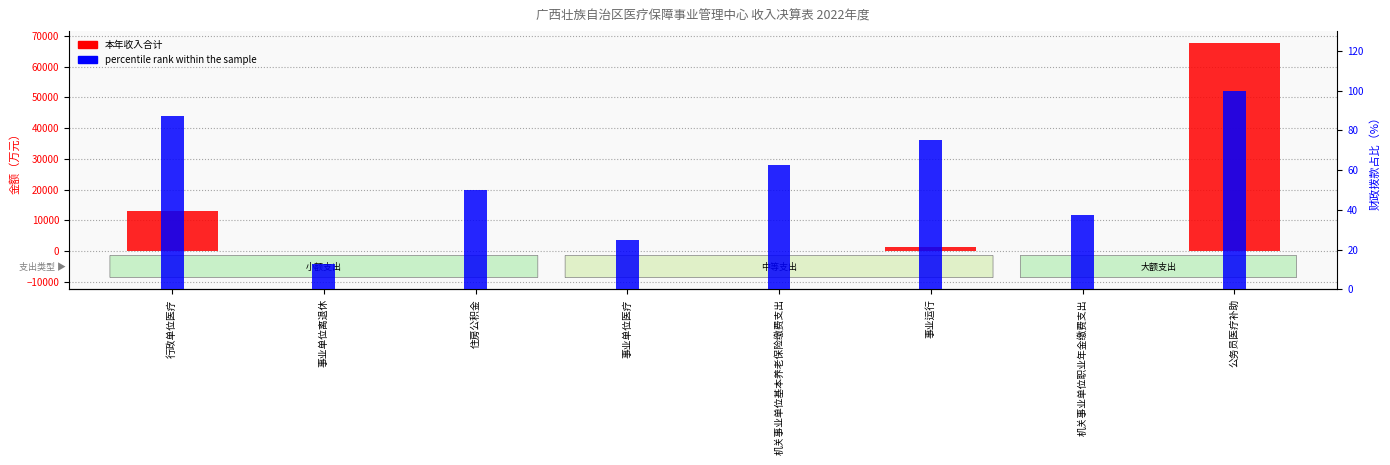

Reading right to left, extract all data points from this chart.

本年收入合计: 公务员医疗补助=67720.0	机关事业单位职业年金缴费支出=33.2	事业运行=1188.3	机关事业单位基本养老保险缴费支出=66.4	事业单位医疗=30.9	住房公积金=49.8	事业单位离退休=1.1	行政单位医疗=12930.0
percentile rank within the sample: 公务员医疗补助=100.0	机关事业单位职业年金缴费支出=37.5	事业运行=75.0	机关事业单位基本养老保险缴费支出=62.5	事业单位医疗=25.0	住房公积金=50.0	事业单位离退休=12.5	行政单位医疗=87.5